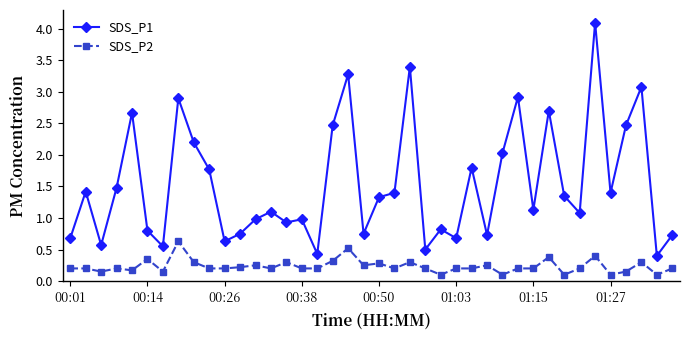

True or false: SDS_P2 and SDS_P1 intersect in this chart.

False